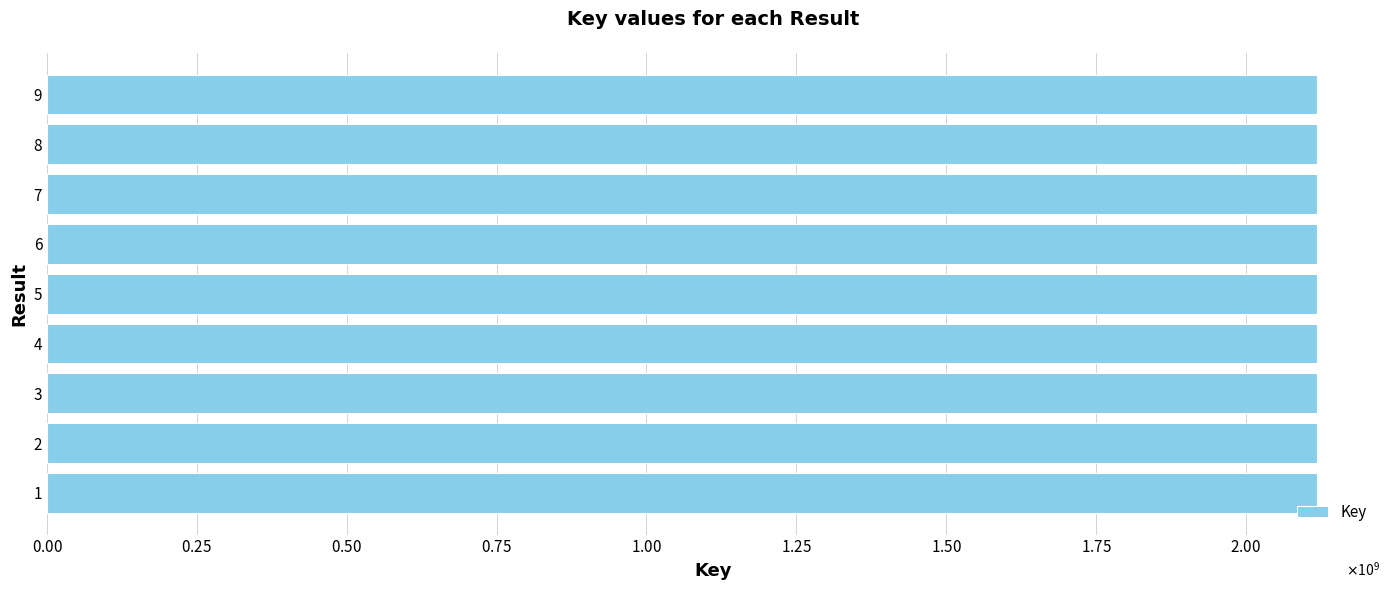

How many bars are there in total?

9